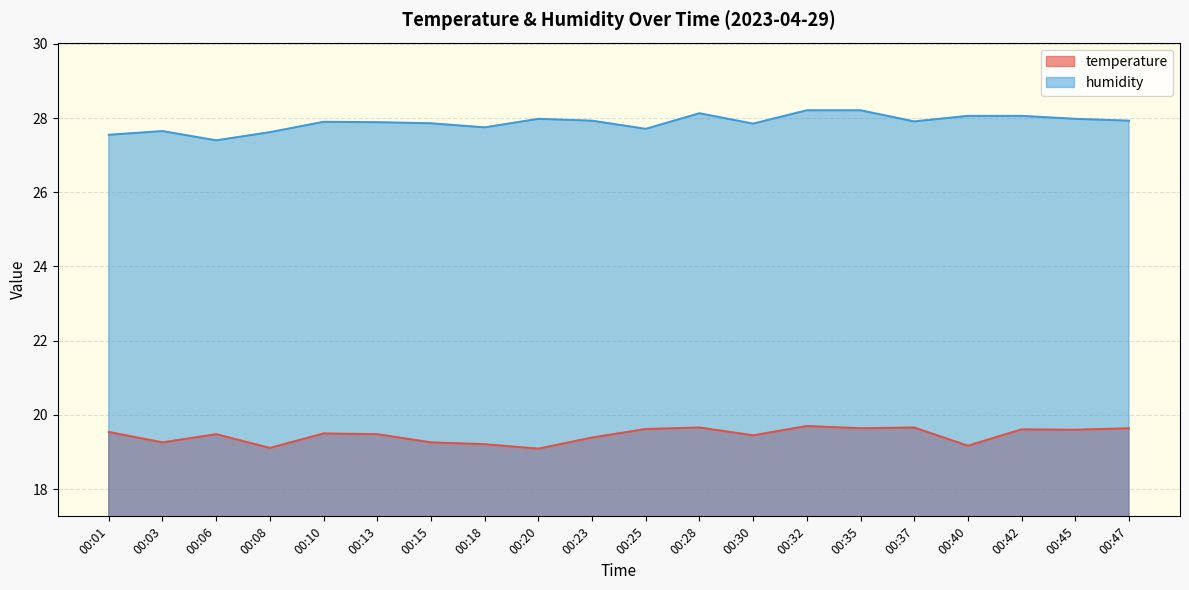

What is the average value of the temperature series?

19.5